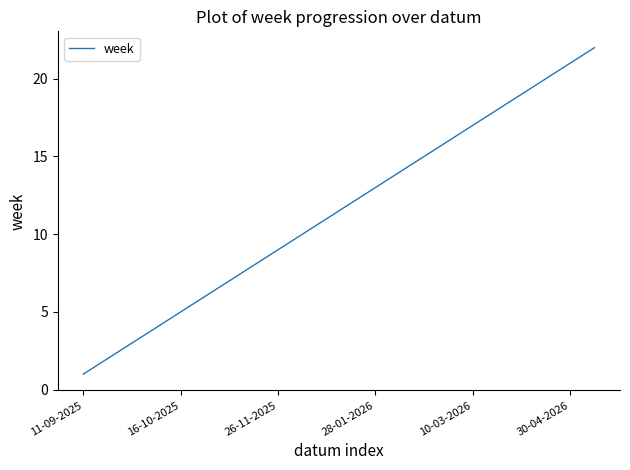

Does the chart display data point markers on the line(s)?

No